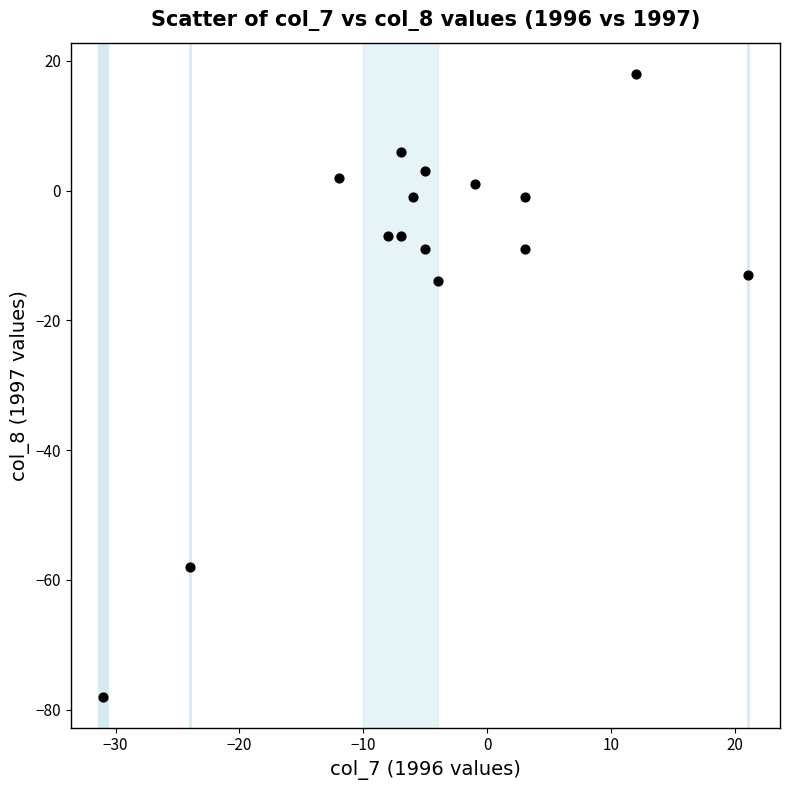

What is the range of X values (max minus min)?

52